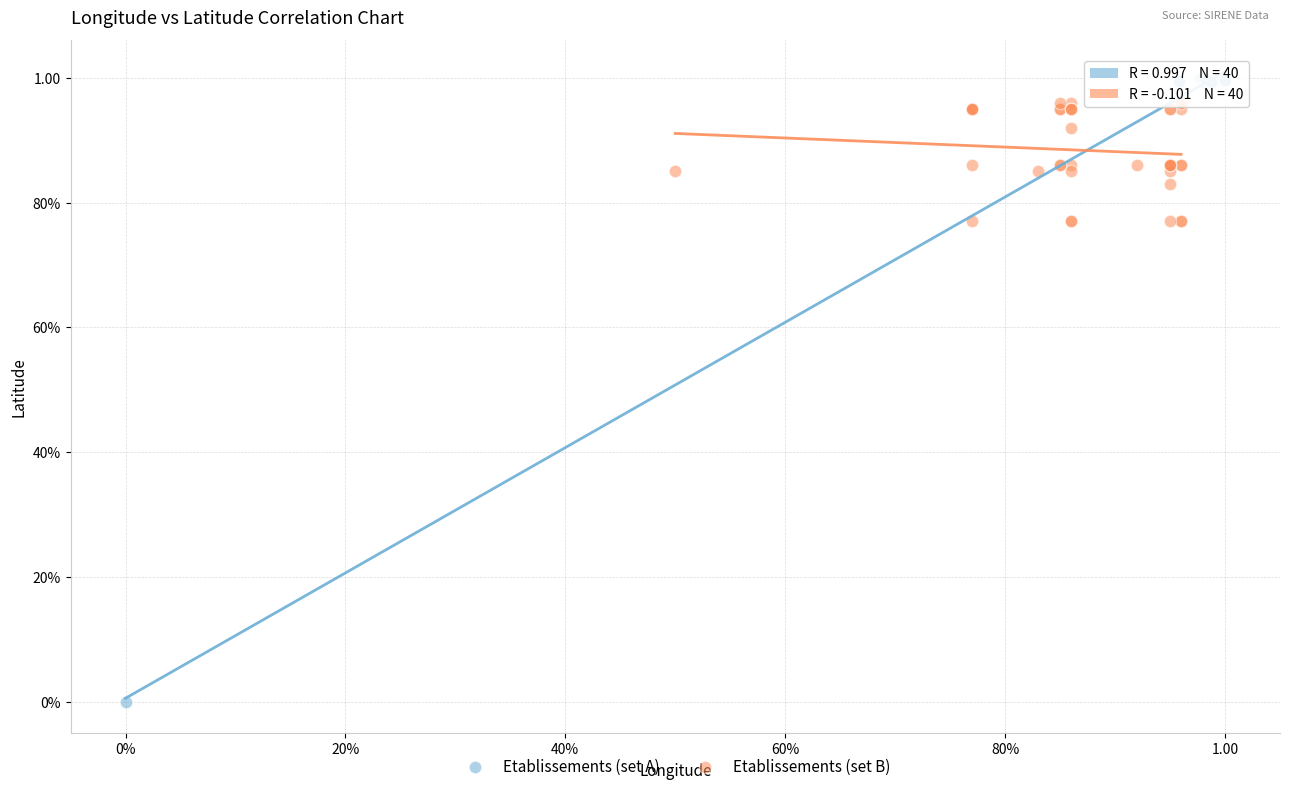

What are all the series names shown in the legend?

Etablissements (set A), Etablissements (set B)